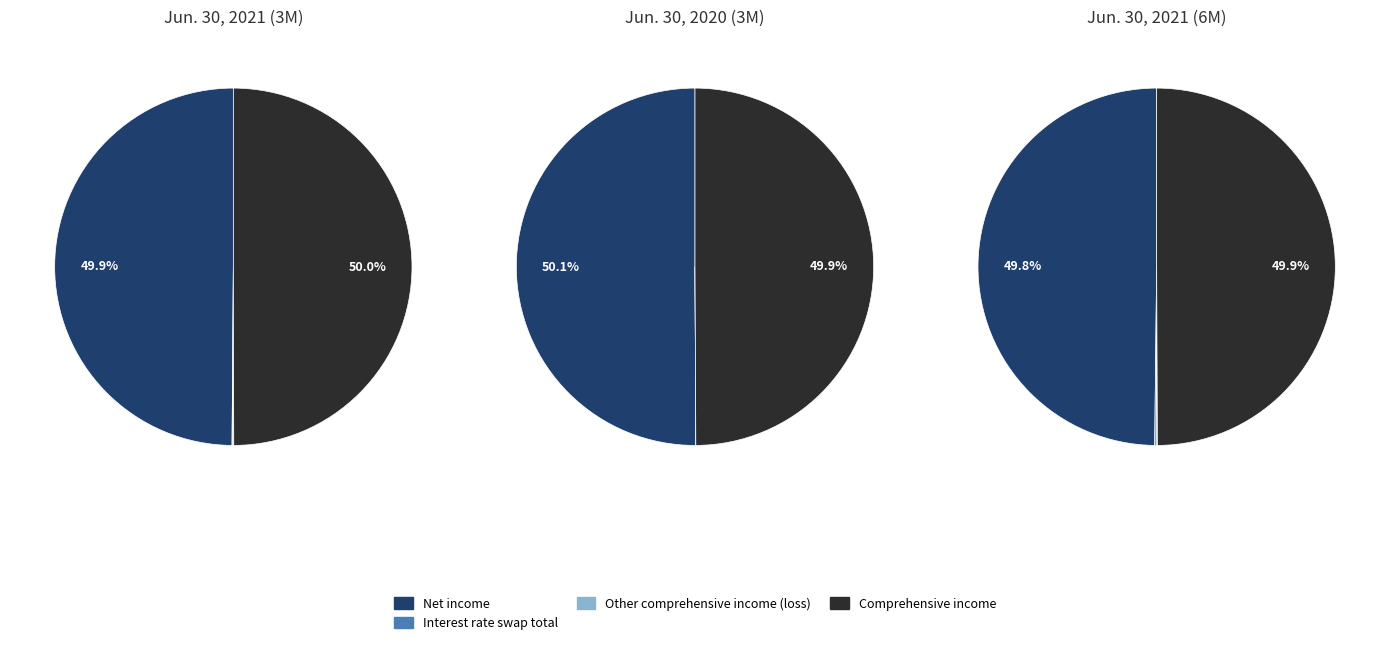

What percentage do Interest rate swap total and Other comprehensive income (loss) together represent?

0.2%